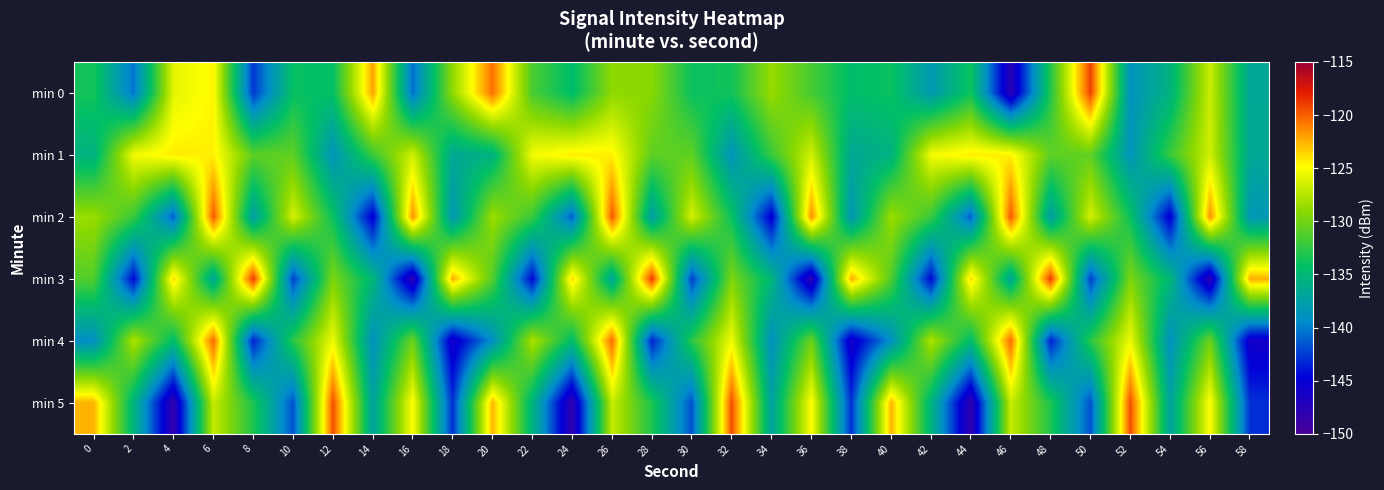

Reading left to right, what are all the values shown in this chart?

min 0: 0=-133.5	2=-140.4	4=-125.8	6=-124.6	8=-142.6	10=-134.1	12=-134.2	14=-122.1	16=-140.6	18=-128.9	20=-120.5	22=-131.5	24=-134.5	26=-129.0	28=-129.1	30=-133.9	32=-133.6	34=-128.6	36=-131.6	38=-134.5	40=-133.9	42=-138.1	44=-133.7	46=-147.6	48=-133.0	50=-119.1	52=-138.8	54=-135.5	56=-126.8	58=-136.8
min 1: 0=-135.6	2=-125.3	4=-124.3	6=-124.4	8=-130.7	10=-130.7	12=-138.6	14=-132.1	16=-126.5	18=-136.6	20=-135.6	22=-125.3	24=-124.3	26=-124.4	28=-130.7	30=-130.7	32=-138.6	34=-132.1	36=-126.5	38=-136.6	40=-135.6	42=-125.3	44=-124.3	46=-124.4	48=-130.7	50=-130.7	52=-138.6	54=-132.1	56=-126.5	58=-136.6
min 2: 0=-128.5	2=-132.1	4=-141.2	6=-119.8	8=-137.6	10=-126.4	12=-133.9	14=-145.2	16=-121.5	18=-138.3	20=-128.5	22=-132.1	24=-141.2	26=-119.8	28=-137.6	30=-126.4	32=-133.9	34=-145.2	36=-121.5	38=-138.3	40=-128.5	42=-132.1	44=-141.2	46=-119.8	48=-137.6	50=-126.4	52=-133.9	54=-145.2	56=-121.5	58=-138.3
min 3: 0=-131.2	2=-144.5	4=-123.7	6=-136.8	8=-118.9	10=-142.3	12=-129.6	14=-135.1	16=-147.8	18=-122.4	20=-131.2	22=-144.5	24=-123.7	26=-136.8	28=-118.9	30=-142.3	32=-129.6	34=-135.1	36=-147.8	38=-122.4	40=-131.2	42=-144.5	44=-123.7	46=-136.8	48=-118.9	50=-142.3	52=-129.6	54=-135.1	56=-147.8	58=-122.4
min 4: 0=-139.1	2=-127.8	4=-134.6	6=-120.3	8=-143.5	10=-132.7	12=-125.4	14=-138.9	16=-130.2	18=-146.1	20=-139.1	22=-127.8	24=-134.6	26=-120.3	28=-143.5	30=-132.7	32=-125.4	34=-138.9	36=-130.2	38=-146.1	40=-139.1	42=-127.8	44=-134.6	46=-120.3	48=-143.5	50=-132.7	52=-125.4	54=-138.9	56=-130.2	58=-146.1
min 5: 0=-122.6	2=-135.4	4=-148.2	6=-126.9	8=-133.1	10=-141.7	12=-119.5	14=-137.2	16=-124.8	18=-142.9	20=-122.6	22=-135.4	24=-148.2	26=-126.9	28=-133.1	30=-141.7	32=-119.5	34=-137.2	36=-124.8	38=-142.9	40=-122.6	42=-135.4	44=-148.2	46=-126.9	48=-133.1	50=-141.7	52=-119.5	54=-137.2	56=-124.8	58=-142.9